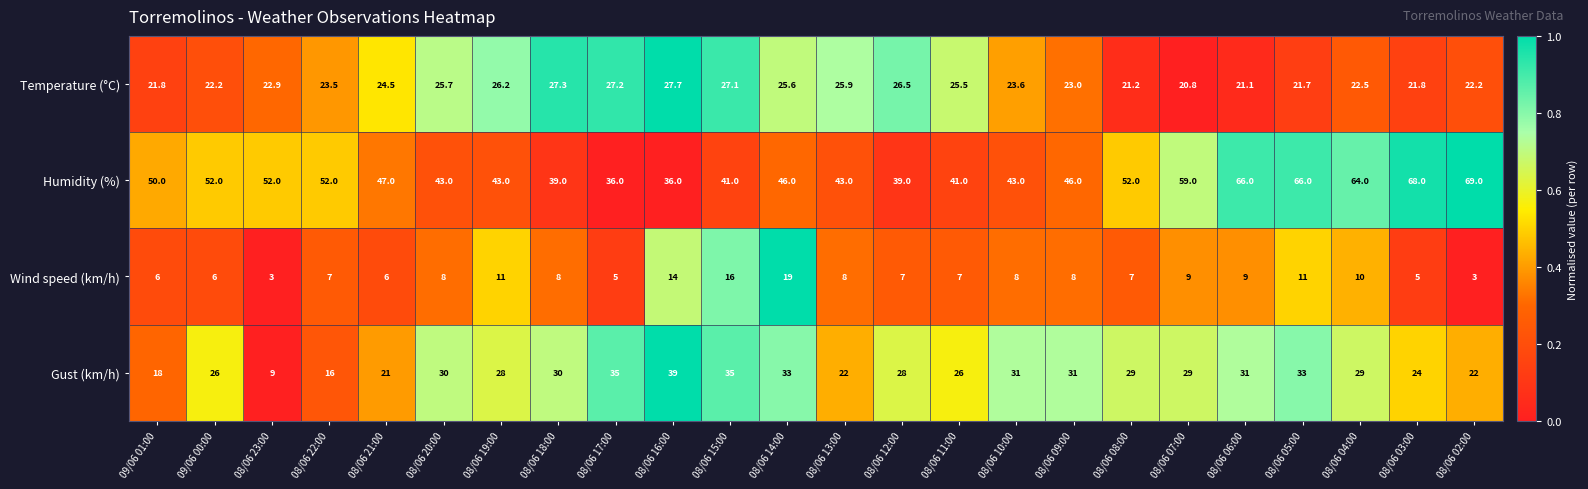

What is the difference between the second highest and minimum values in the Wind speed (km/h) series?

13.0